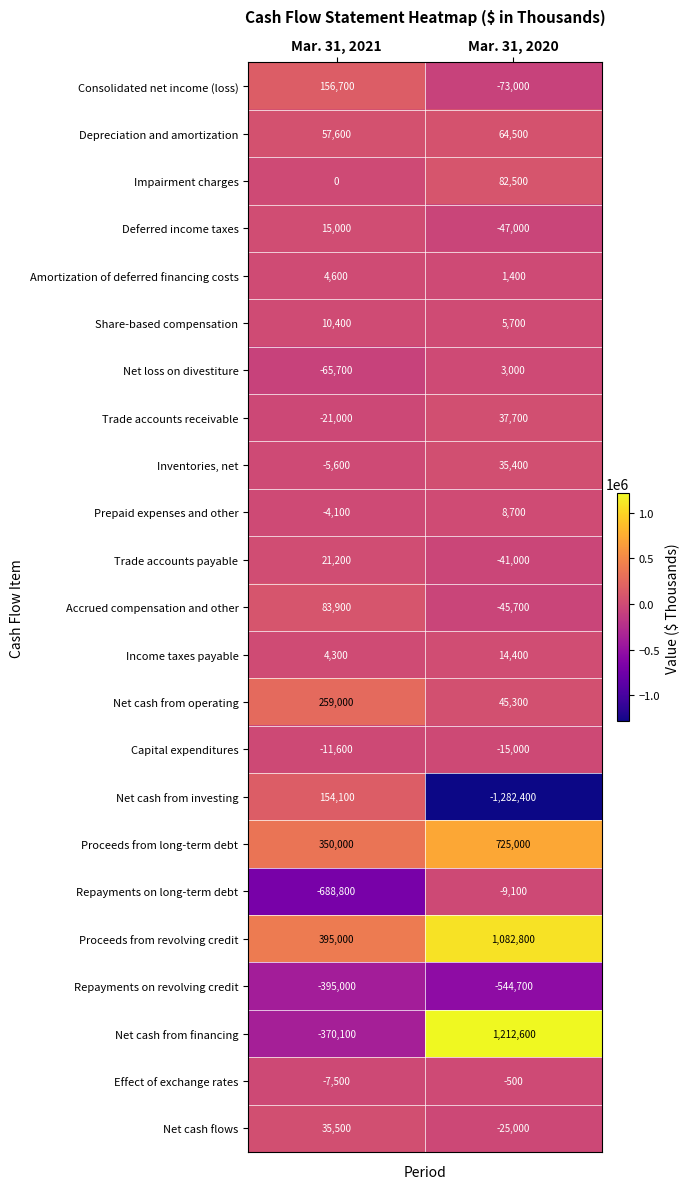

What is the sum of all Trade accounts receivable values?

16700